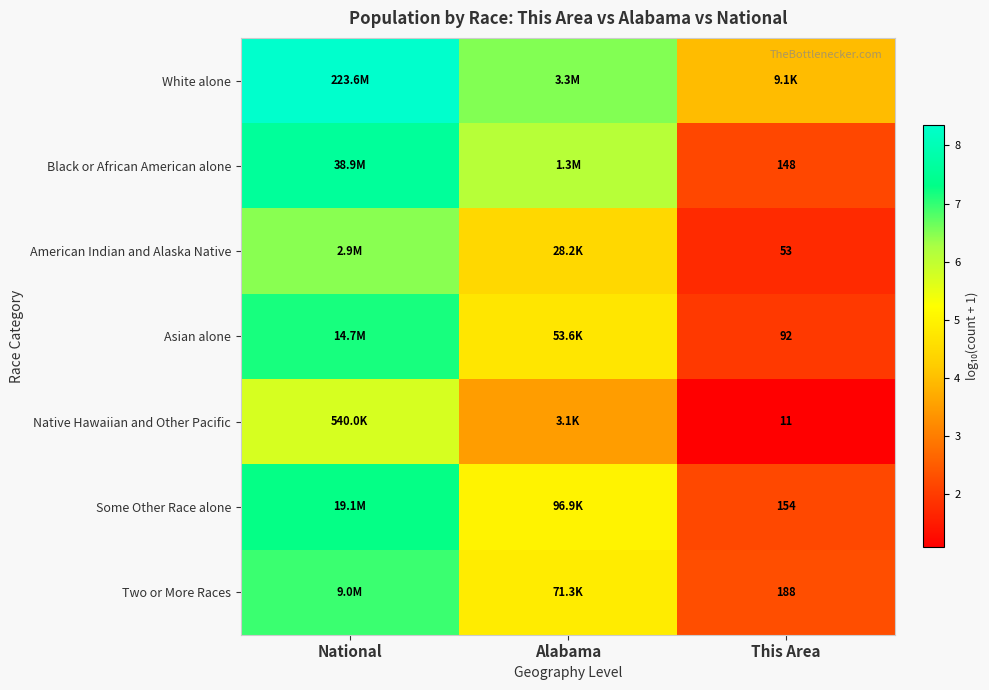

What is the total value across all series at This Area?

15.4